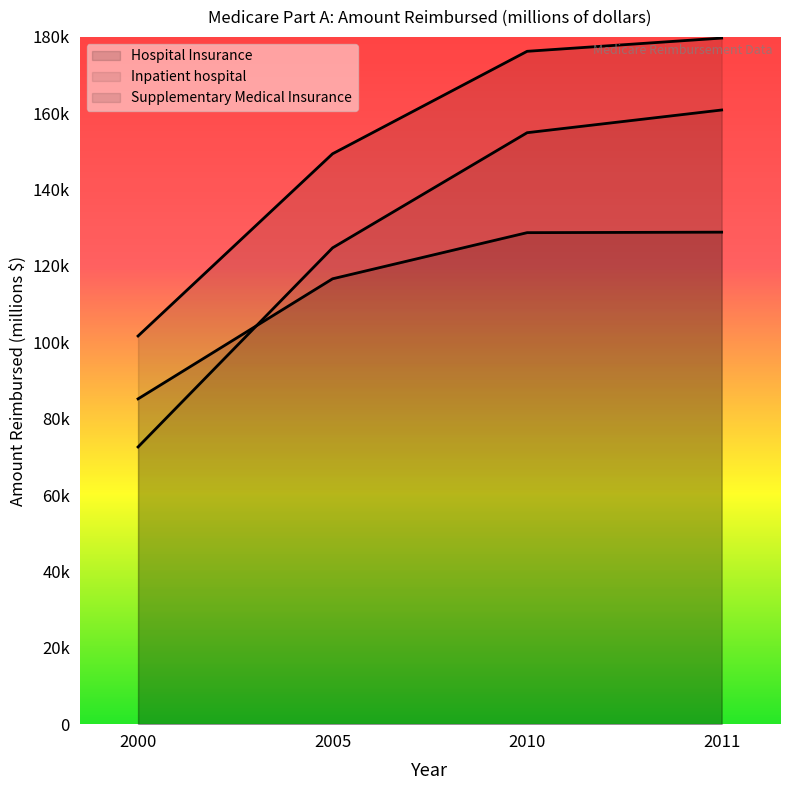

What is the sum of the Inpatient hospital values at 2011 and 2005?

245506